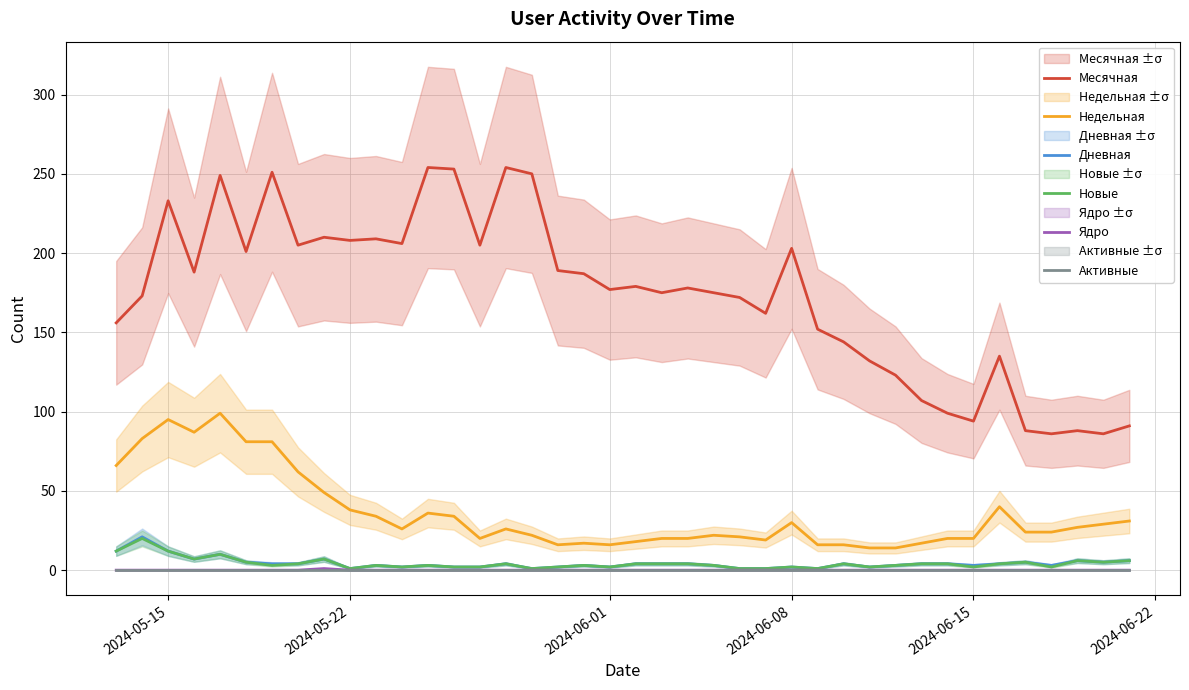

Reading left to right, transcribe all the data shown in this chart.

Месячная: 156	173	233	188	249	201	251	205	210	208	209	206	254	253	205	254	250	189	187	177	179	175	178	175	172	162	203	152	144	132	123	107	99	94	135	88	86	88	86	91
Недельная: 66	83	95	87	99	81	81	62	49	38	34	26	36	34	20	26	22	16	17	16	18	20	20	22	21	19	30	16	16	14	14	17	20	20	40	24	24	27	29	31
Дневная: 12	21	12	7	10	5	4	4	7	1	3	2	3	2	2	4	1	2	3	2	4	4	4	3	1	1	2	1	4	2	3	4	4	3	4	5	3	6	5	6
Новые: 12	20	12	7	10	5	3	4	7	1	3	2	3	2	2	4	1	2	3	2	4	4	4	3	1	1	2	1	4	2	3	4	4	2	4	5	2	6	5	6
Ядро: 0	0	0	0	0	0	0	0	1	0	0	0	0	0	0	0	0	0	0	0	0	0	0	0	0	0	0	0	0	0	0	0	0	0	0	0	0	0	0	0
Активные: 0	0	0	0	0	0	0	0	0	0	0	0	0	0	0	0	0	0	0	0	0	0	0	0	0	0	0	0	0	0	0	0	0	0	0	0	0	0	0	0